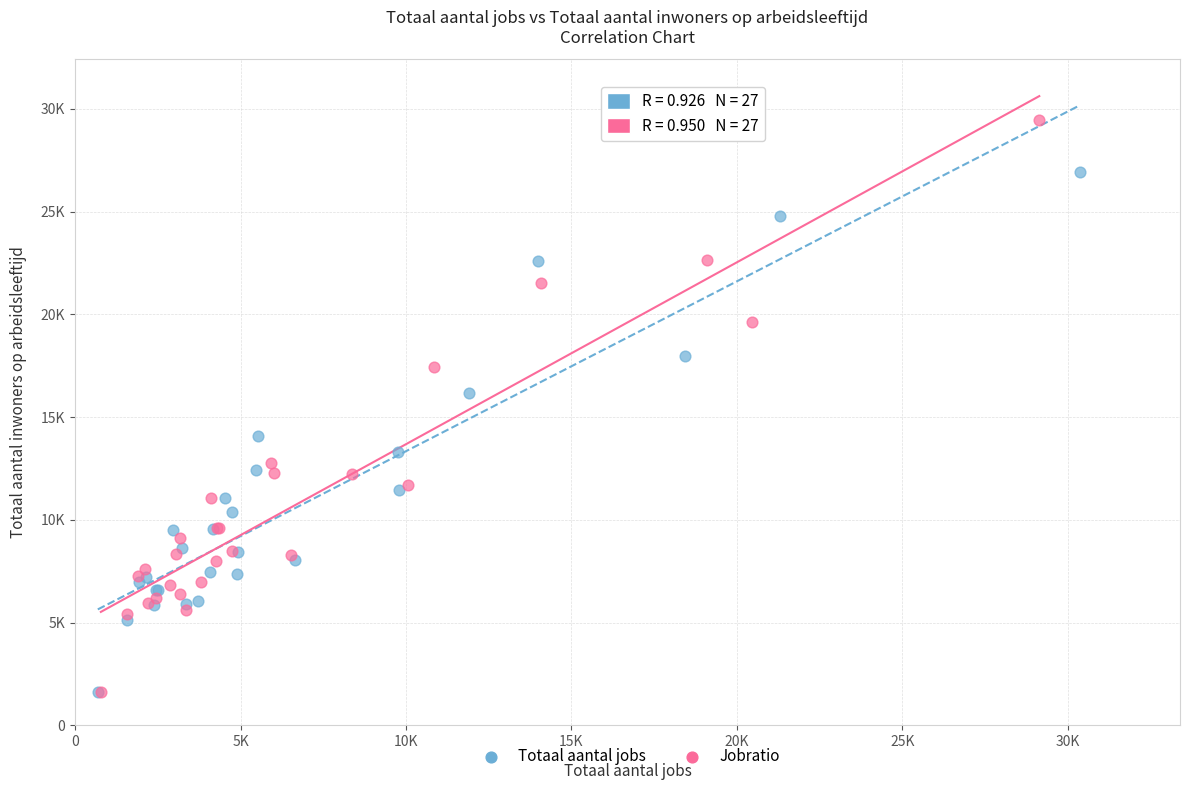

What are all the series names shown in the legend?

Totaal aantal jobs, Jobratio